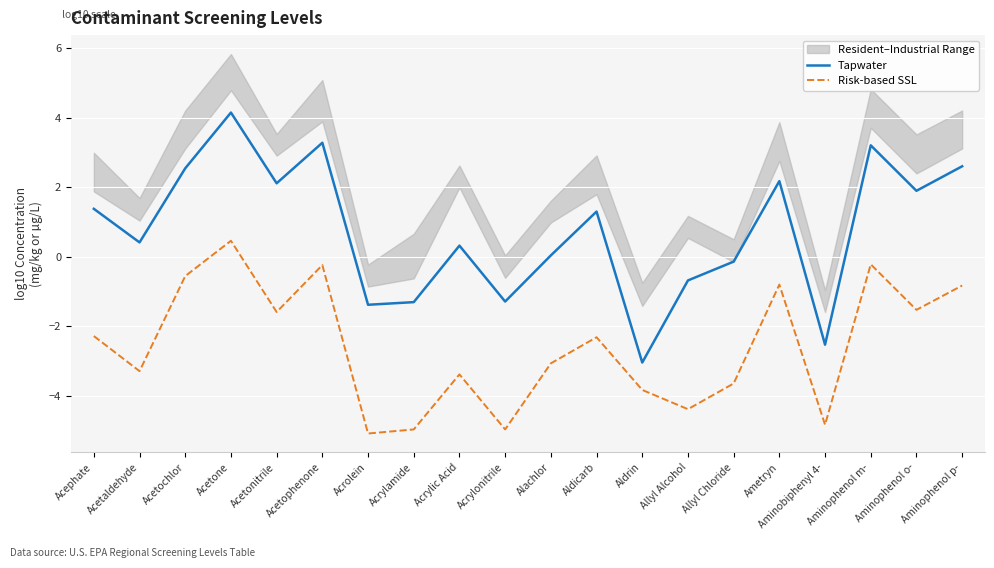

True or false: Risk-based SSL and Tapwater intersect in this chart.

False